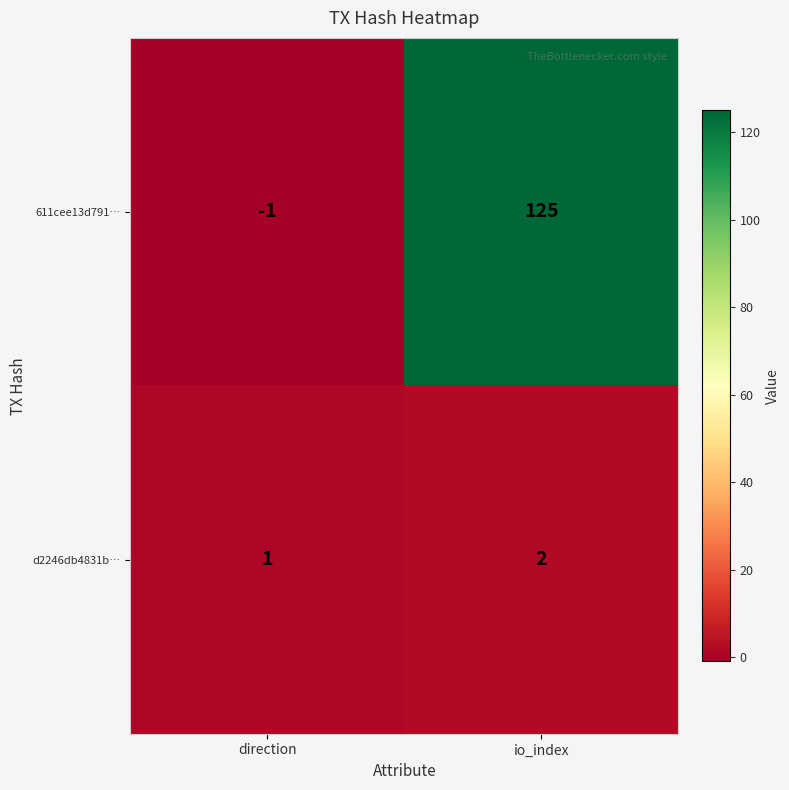

What is the spread (max minus min) of values at io_index?

123